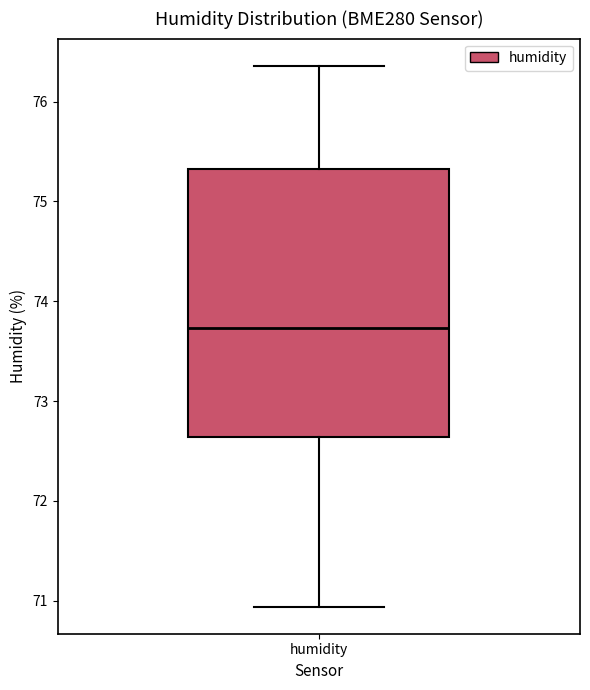

Transcribe this box plot: give where the median line is, the range the box spans, and where the two whiskers end, as read against the y-axis. The values are not printed on the chart, so give them approximately, as read against the axis.

median 73.7, box 72.6 to 75.3, whiskers 70.9 to 76.4